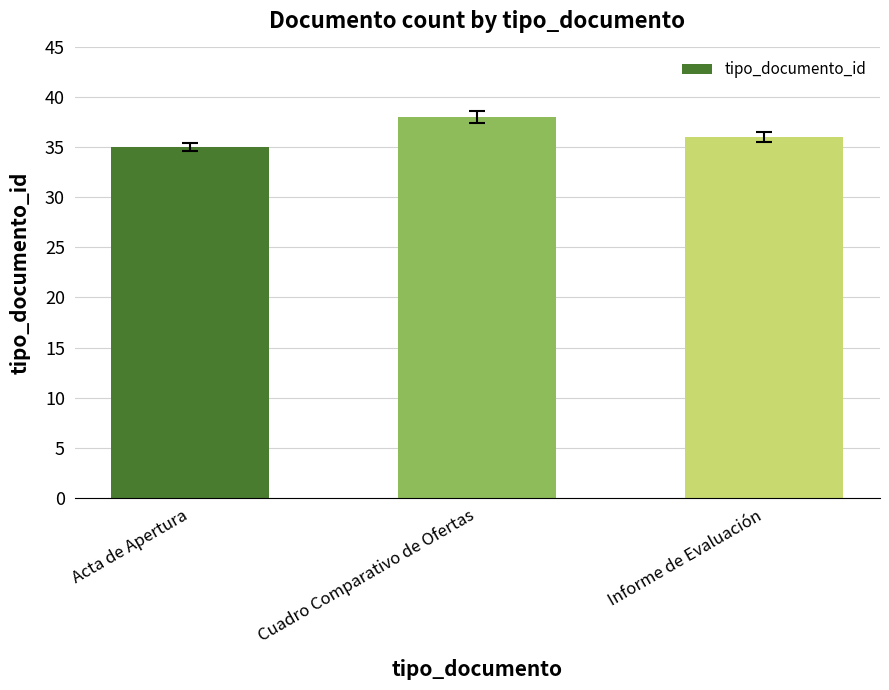

What is the sum of the values at Acta de Apertura and Informe de Evaluación?

71